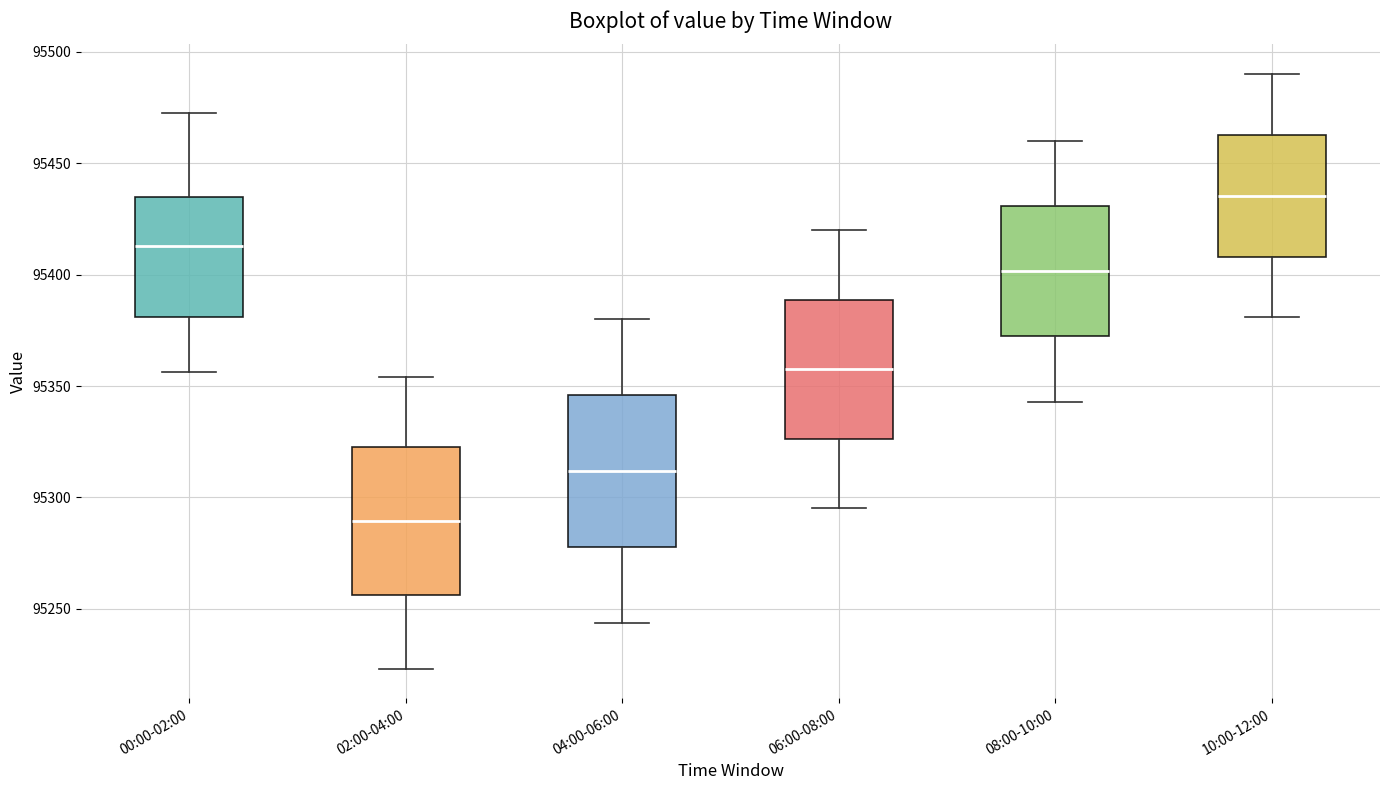

Which box has the lowest median line?

02:00-04:00